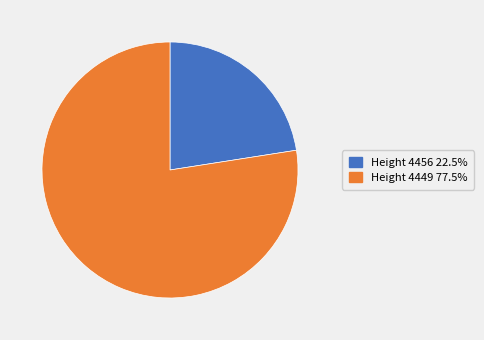

Is there a majority slice in this chart?

Yes